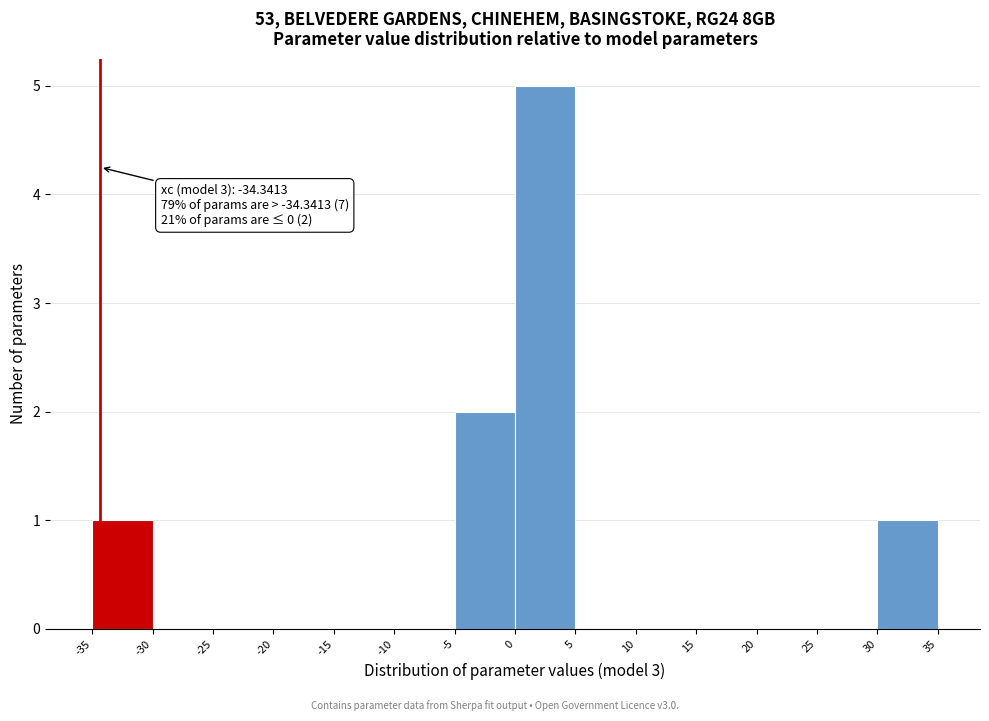

Over which range of the x-axis is the bar tallest?

0 to 5